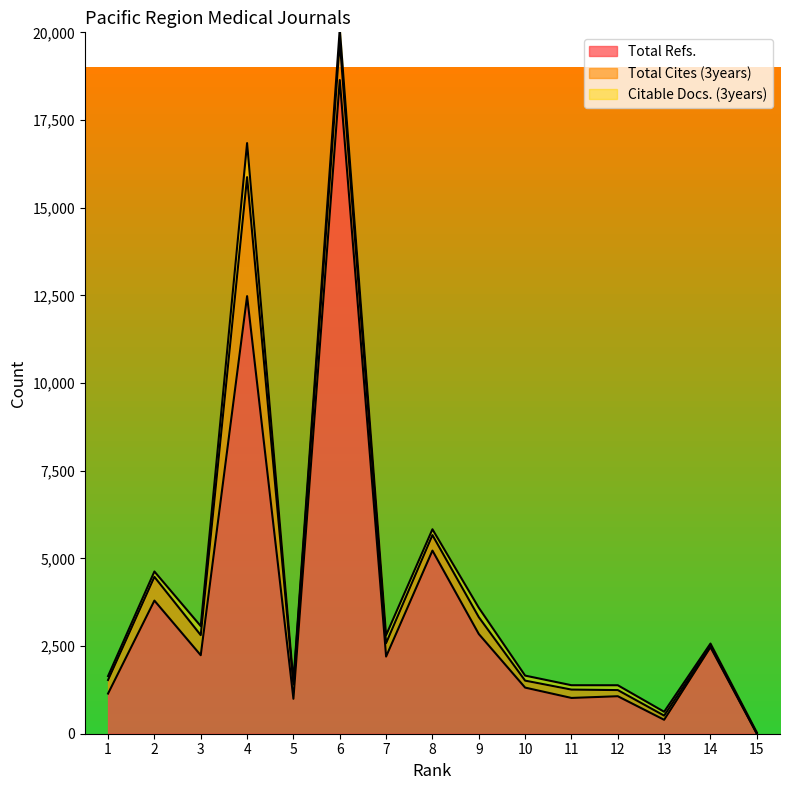

What is the sum of all Total Cites (3years) values?

8612